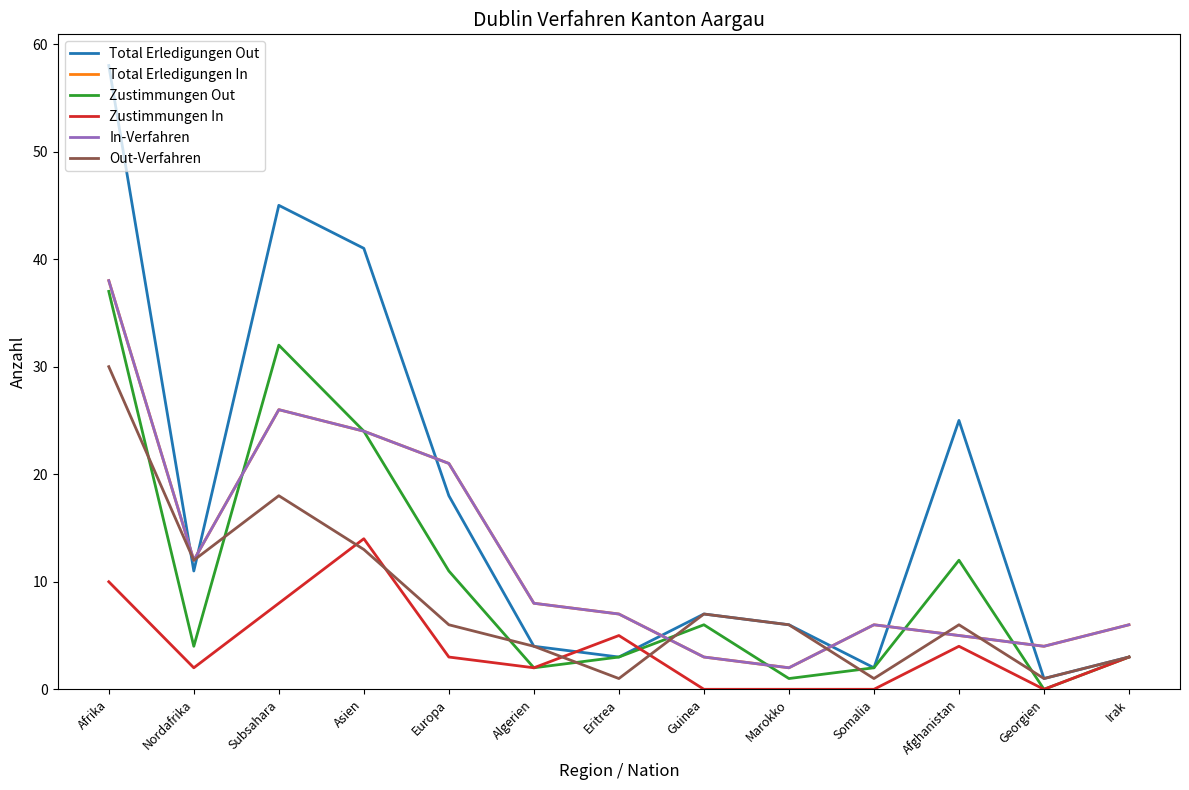

Which series ends up on top after the final intersection of Total Erledigungen In and Out-Verfahren?

Total Erledigungen In